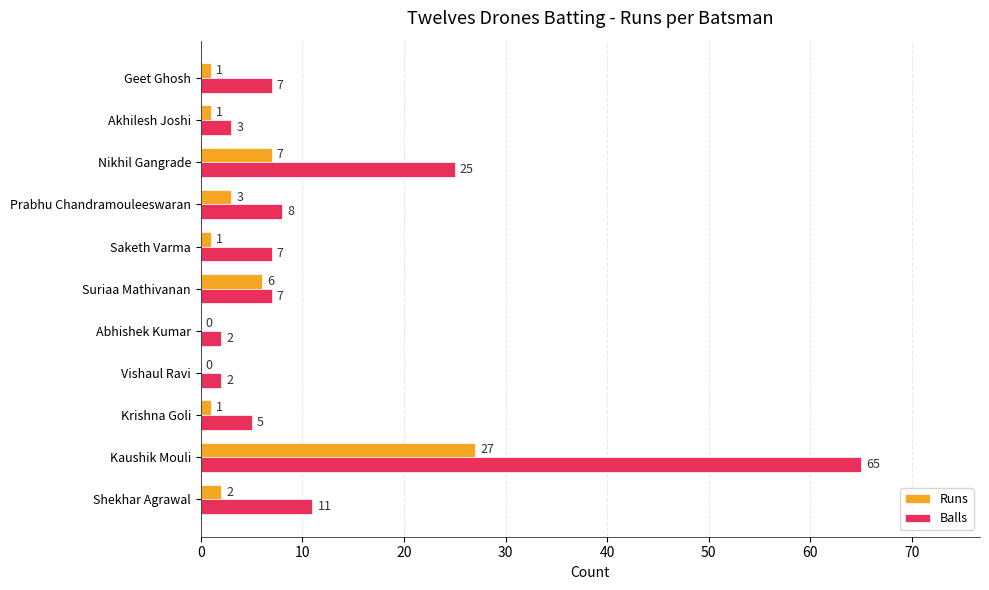

True or false: Runs has a value of -15 at Abhishek Kumar.

False